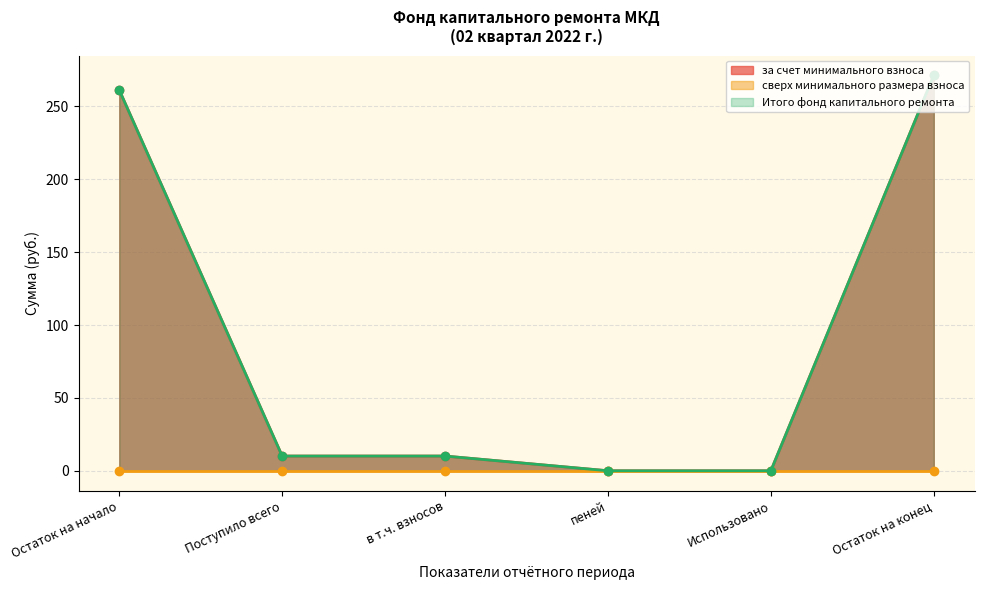

Which has a higher value, Остаток на конец or в т.ч. взносов?

Остаток на конец